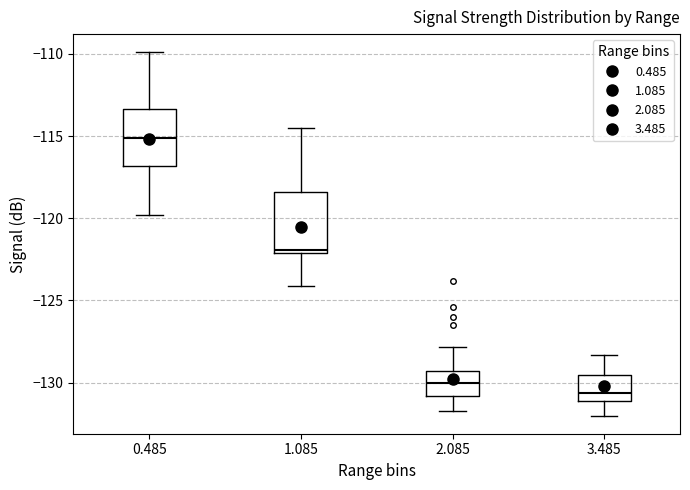

Reading left to right, read every box against the y-axis: the position of its median line, the range the box covers, and the ends of its whiskers. The values are not printed on the chart, so give them approximately, as read against the axis.

0.485: median -115.0, box -117.0 to -113.5, whiskers -120.0 to -110.0
1.085: median -122.0 (just above the box's lower edge), box -122.0 to -118.5, whiskers -124.0 to -114.5
2.085: median -130.0, box -131.0 to -129.5, whiskers -131.5 to -128.0
3.485: median -130.5, box -131.0 to -129.5, whiskers -132.0 to -128.5